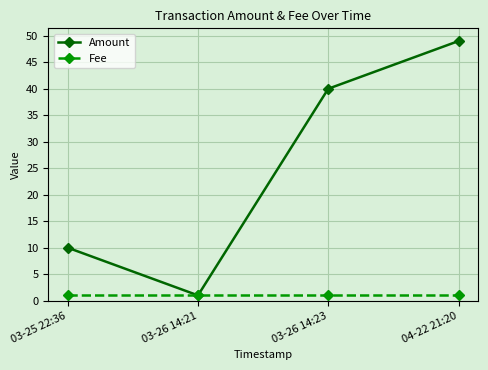

What is the lowest value of the Amount series?

1